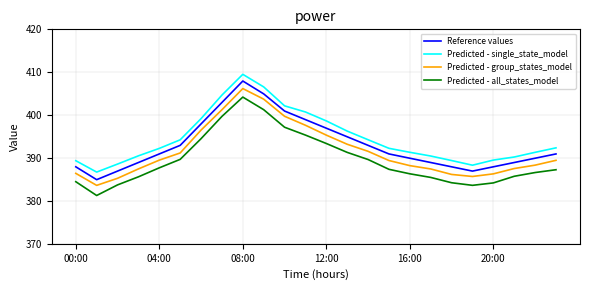

True or false: Predicted - all_states_model and Reference values intersect in this chart.

False